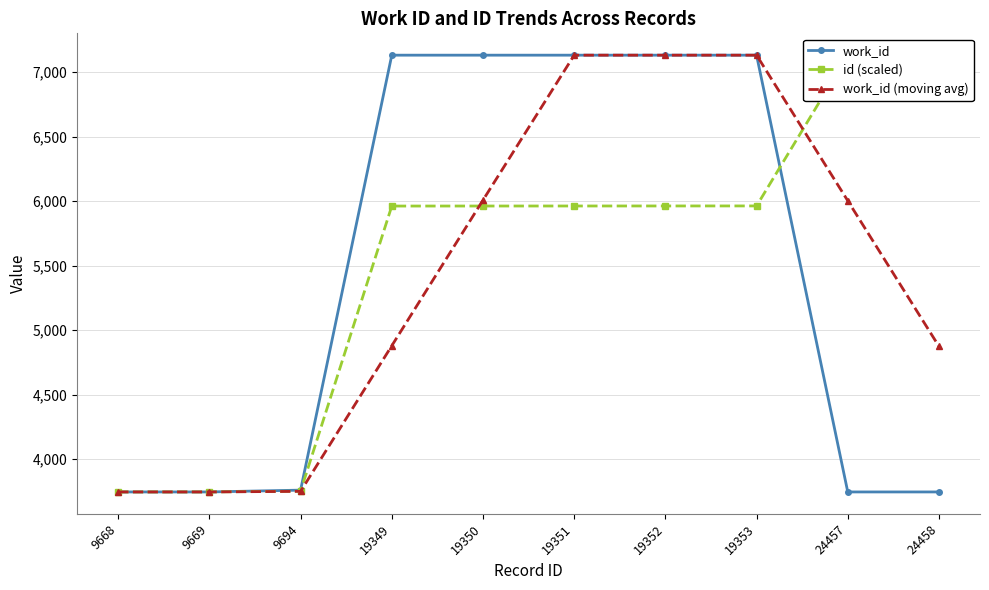

What is the sum of the id (scaled) values at 19353 and 19349?

11924.9